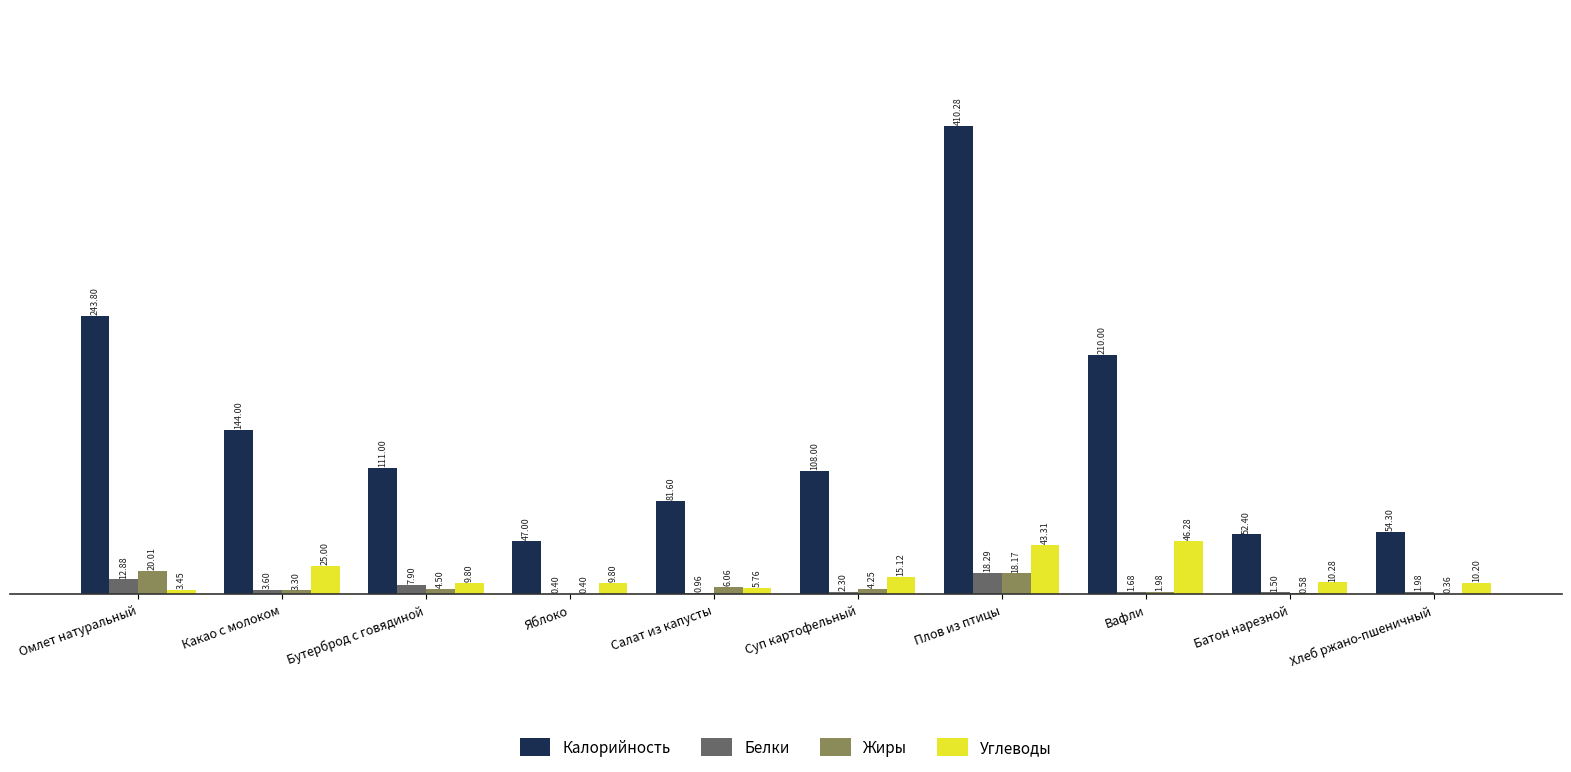

What is the sum of the Жиры values at Плов из птицы and Омлет натуральный?

38.2